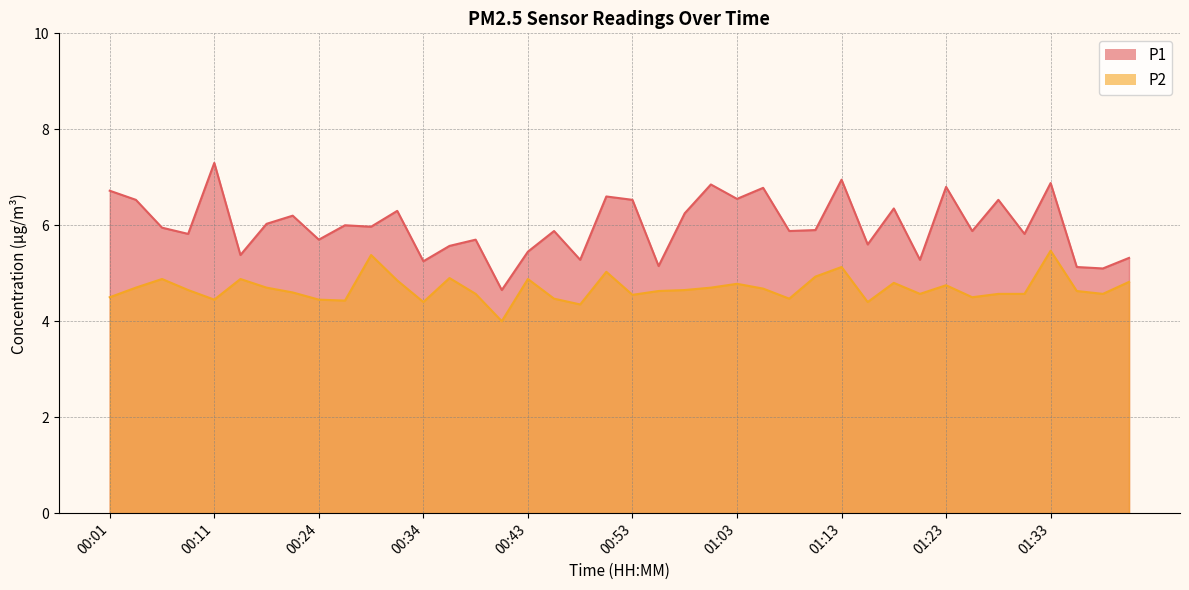

Is it true that P2 equals 4.5 at 00:46?

True